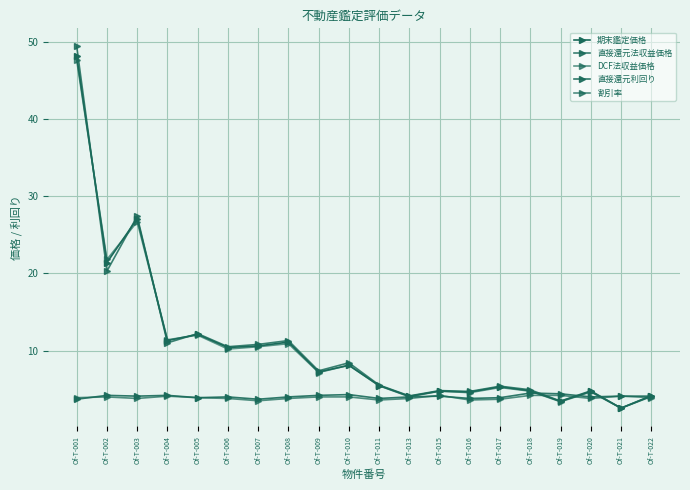

Does the chart display data point markers on the line(s)?

Yes